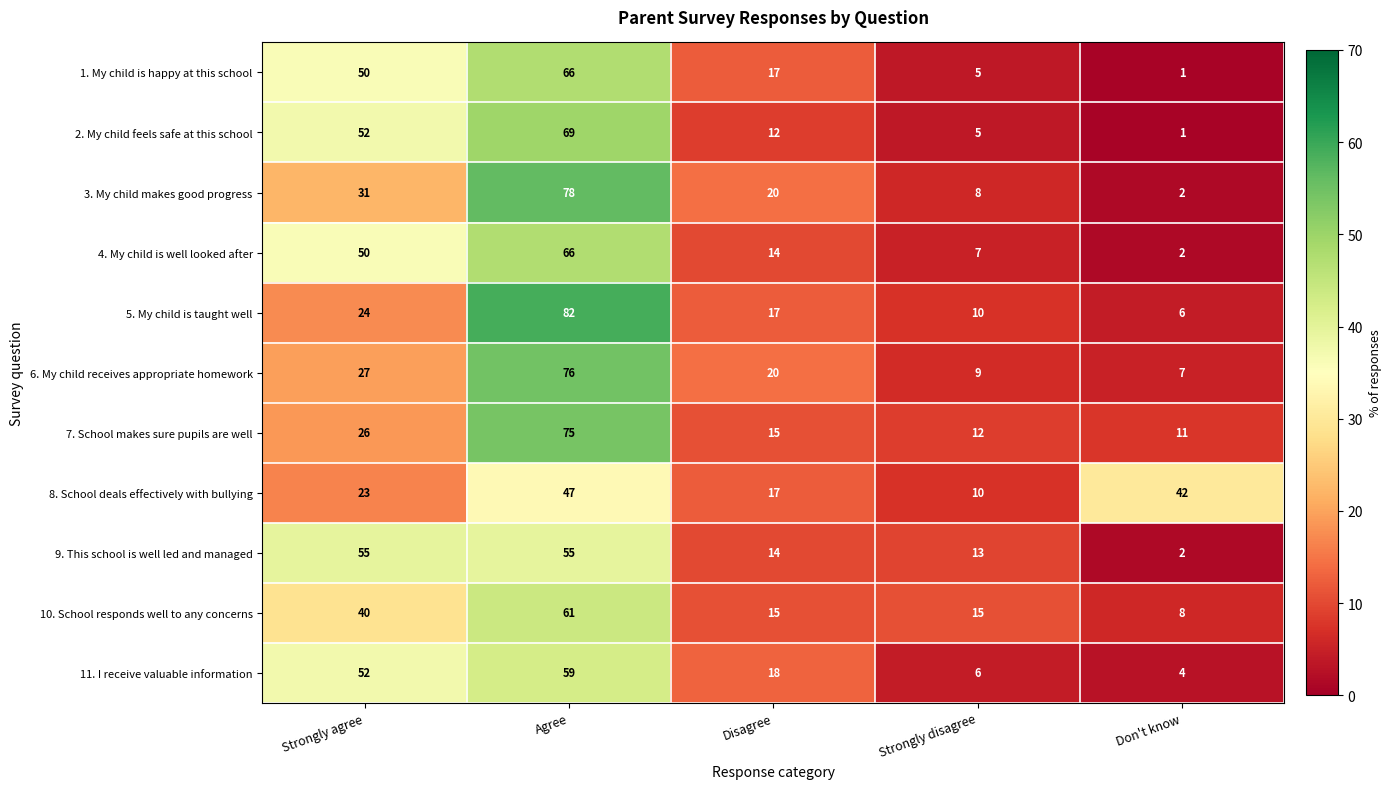

What is the total value across all series at Strongly disagree?

100